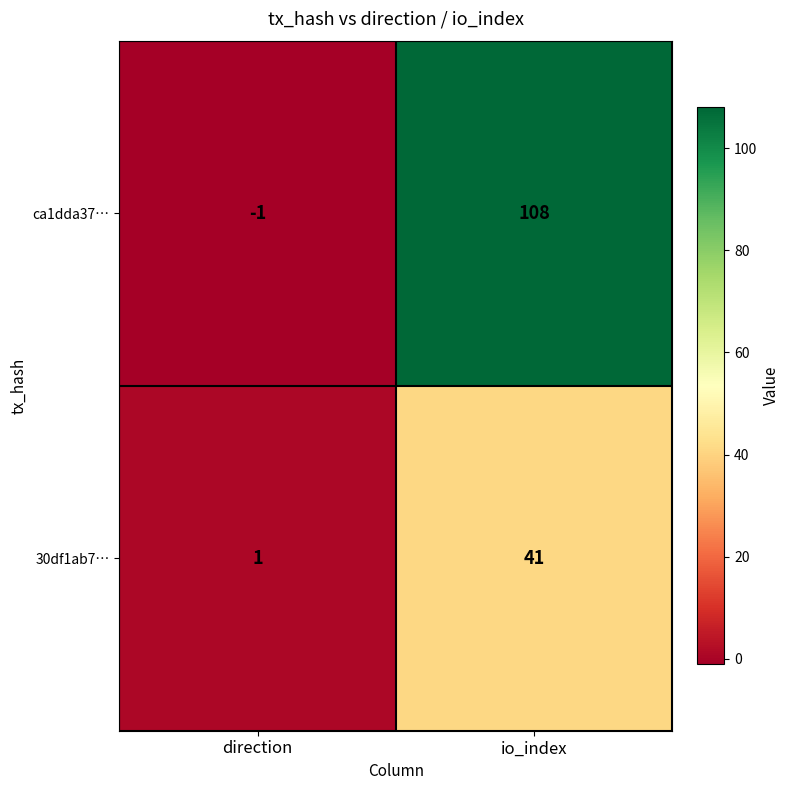

Reading right to left, what are all the values shown in this chart?

ca1dda37…: 108	-1
30df1ab7…: 41	1